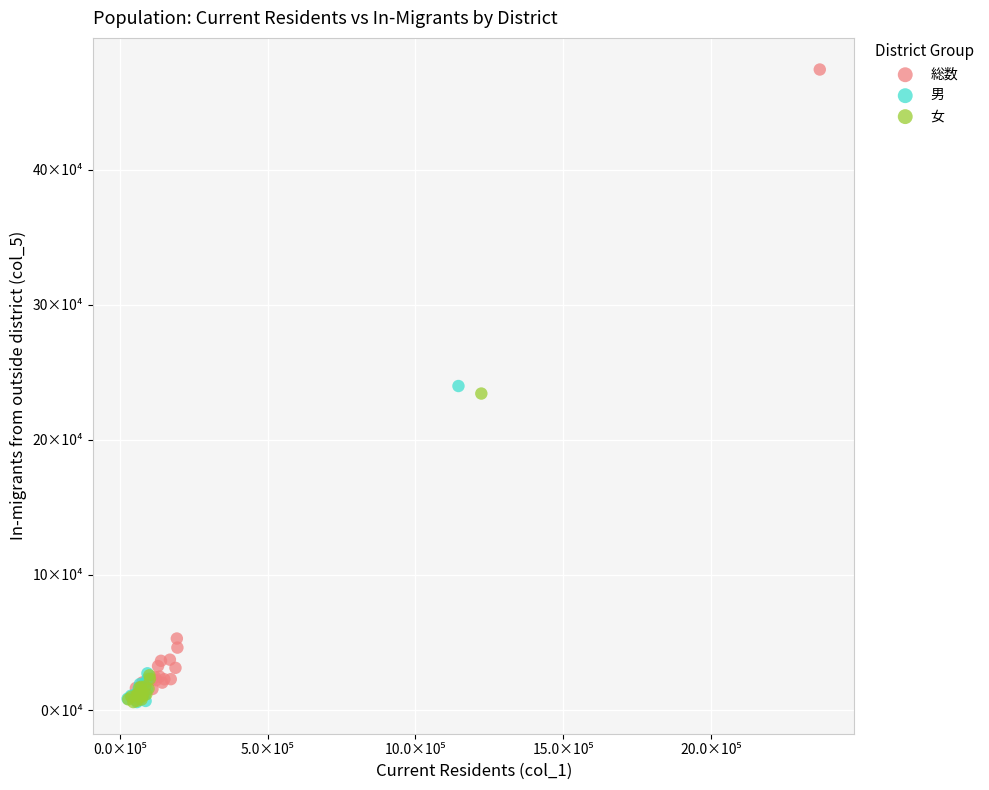

Which series reaches the maximum Y coordinate?

総数